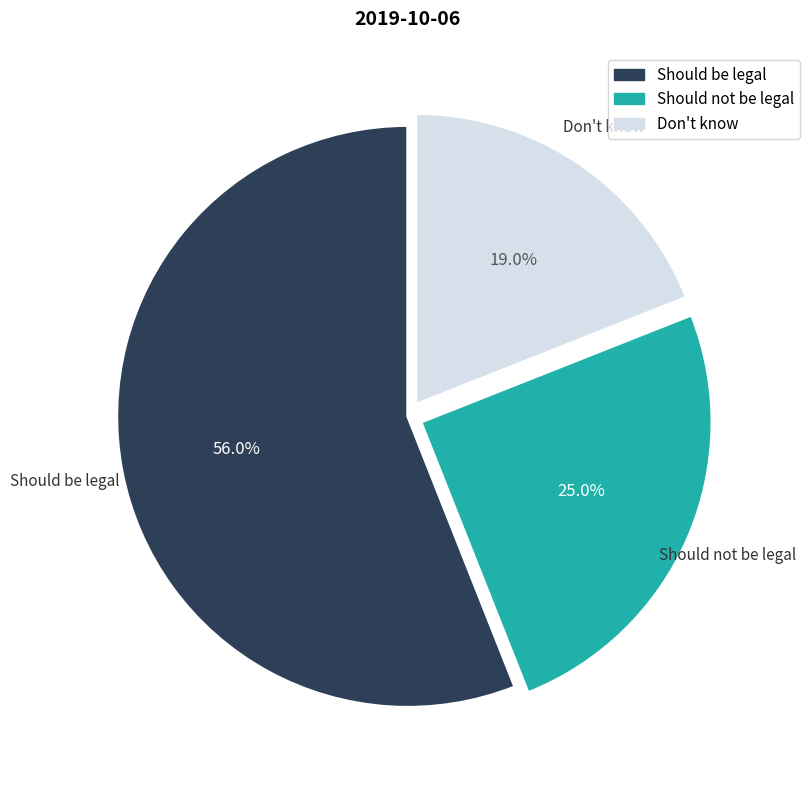

What is the majority slice?

Should be legal